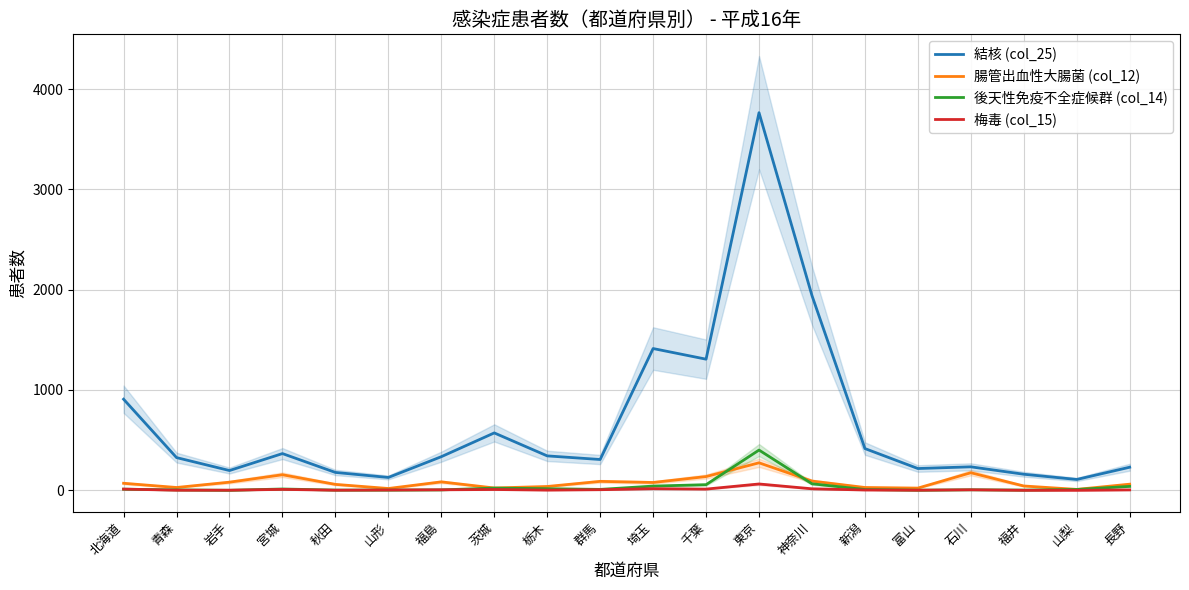

What is the label of the 6th point from the right?

新潟